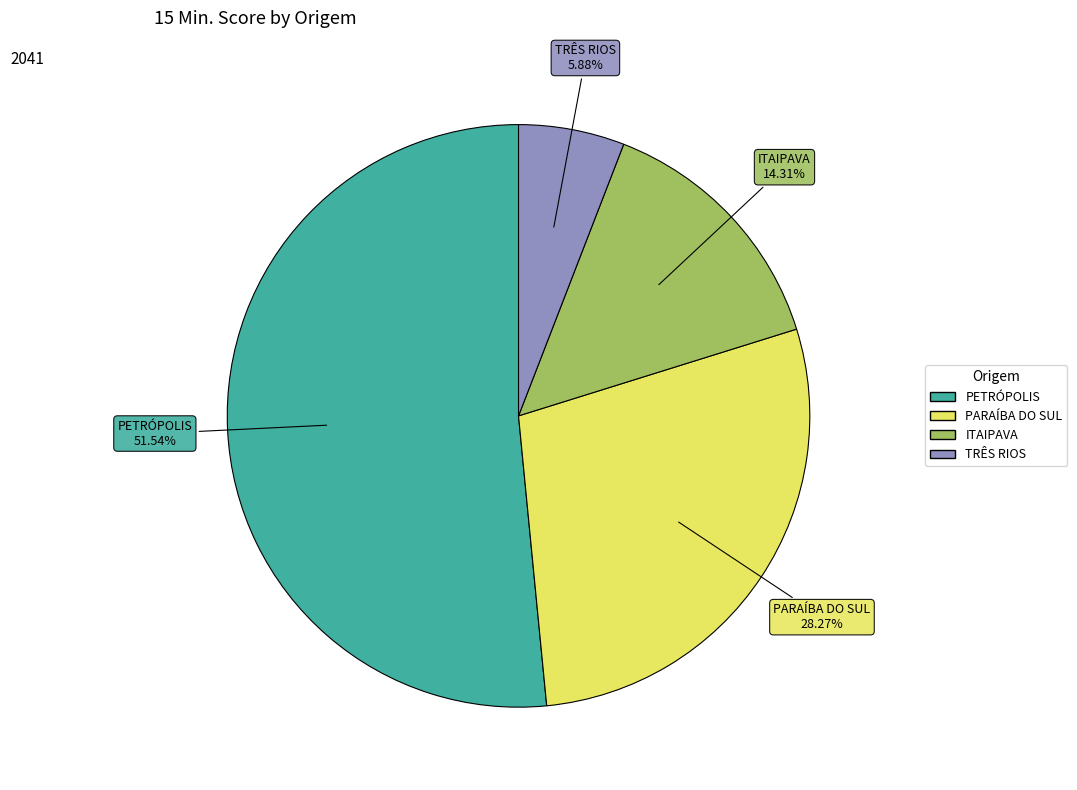

Rank the categories by value from lowest to highest.

TRÊS RIOS, ITAIPAVA, PARAÍBA DO SUL, PETRÓPOLIS